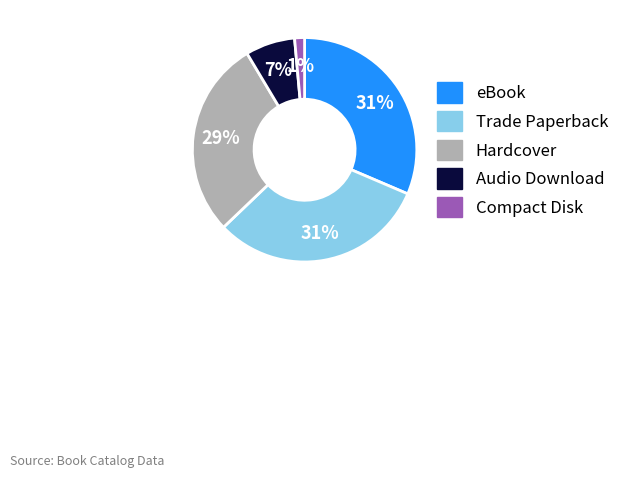

True or false: Hardcover accounts for 43% of the total.

False